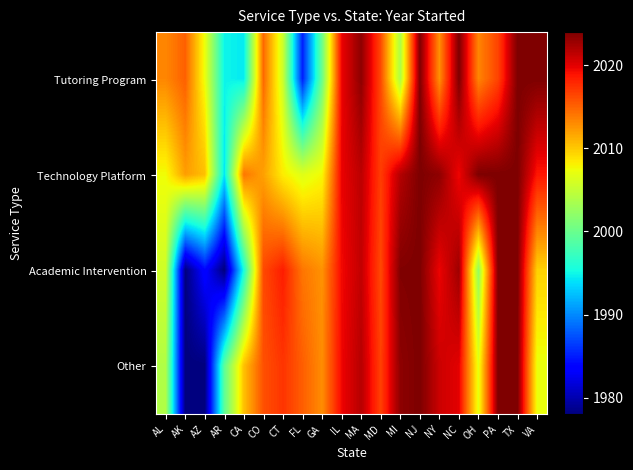

List the series in order of their peak value, highest first.

Tutoring Program, Technology Platform, Academic Intervention, Other